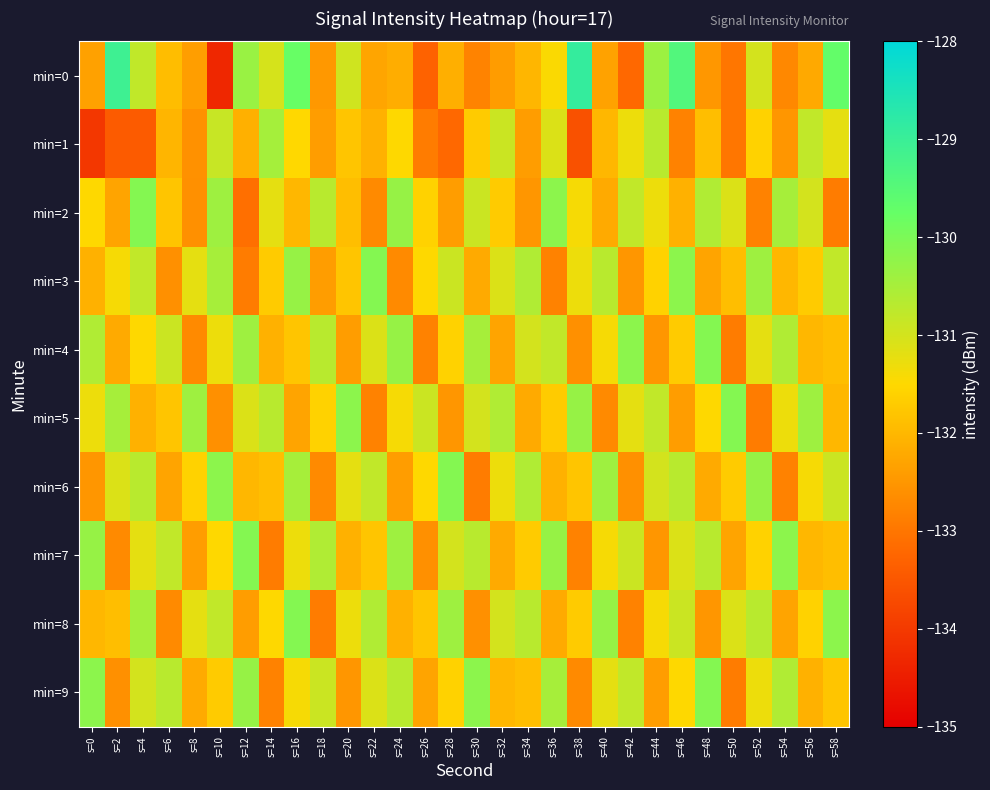

Between s=46 and s=56, which series saw the biggest shift?

min=0